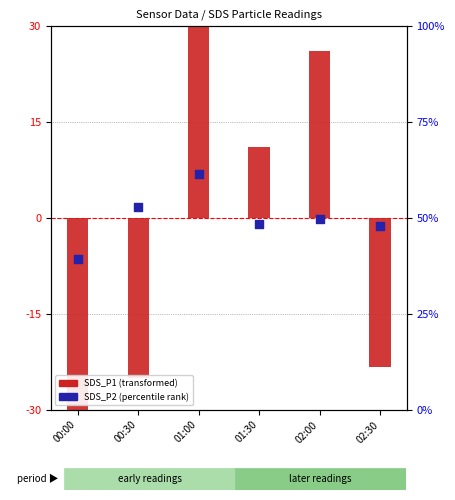

At which category is the sum across all series the highest?

01:00